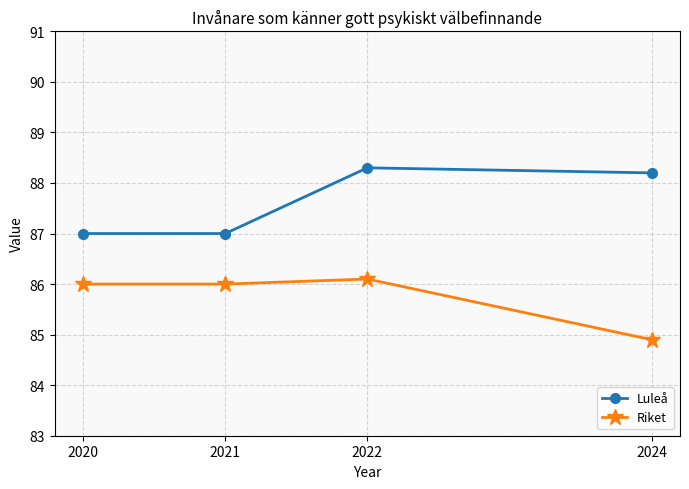

At which category is the sum across all series the highest?

2022